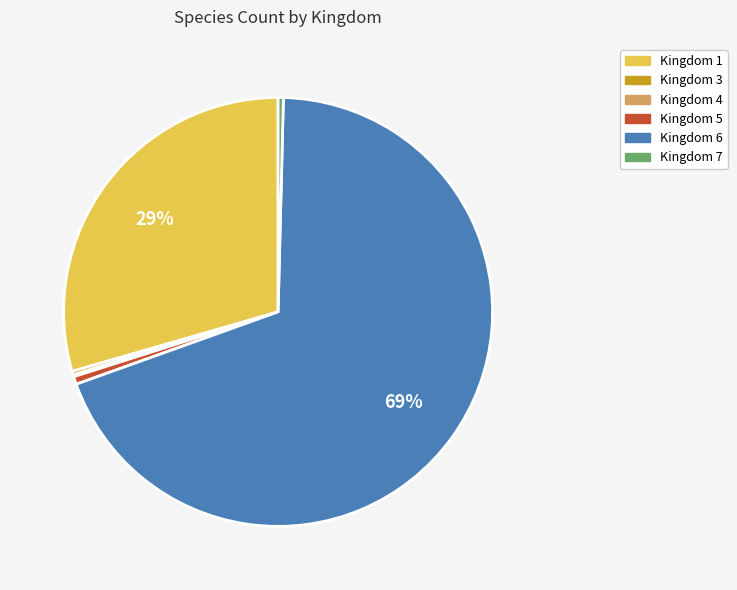

Which category accounts for the majority?

Kingdom 6